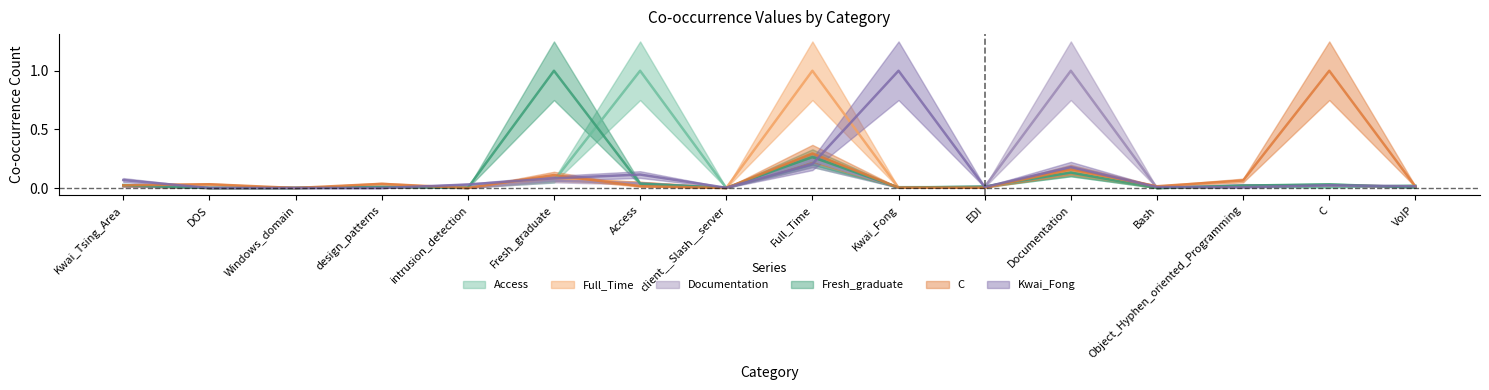

Which series ends up on top after the final intersection of C and Access?

Access